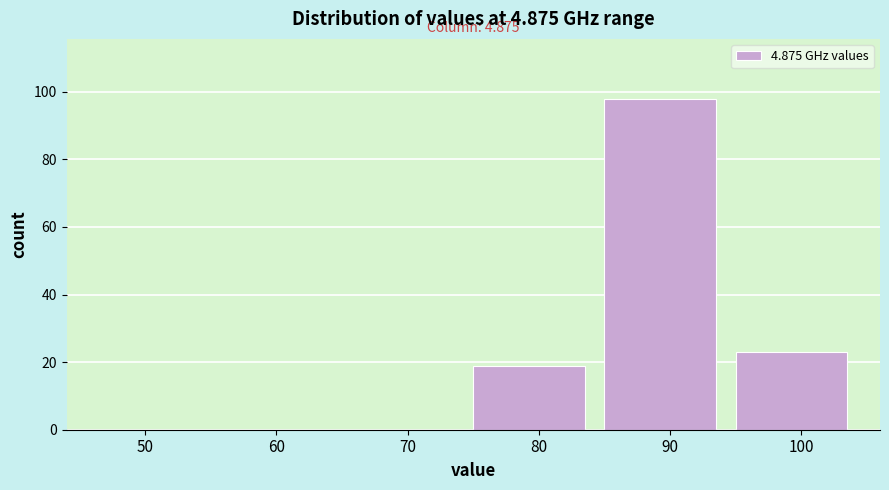

Reading right to left, list all the values displayed in this chart.

100=23	90=98	80=19	70=0	60=0	50=0